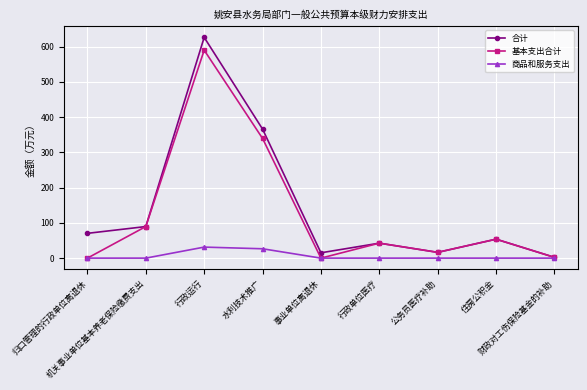

Which series has the widest spread of values?

合计